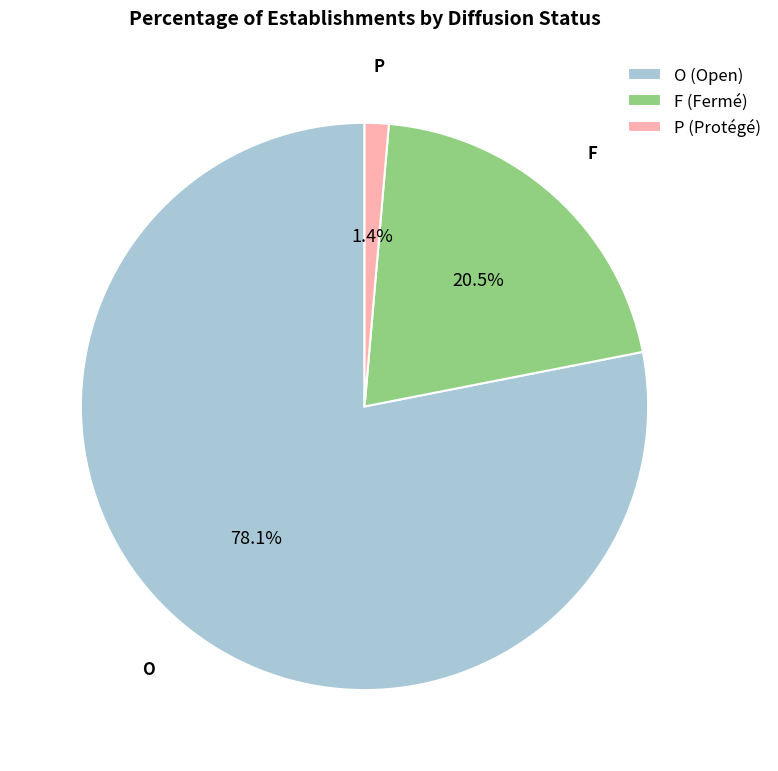

How many segments does this pie chart have?

3